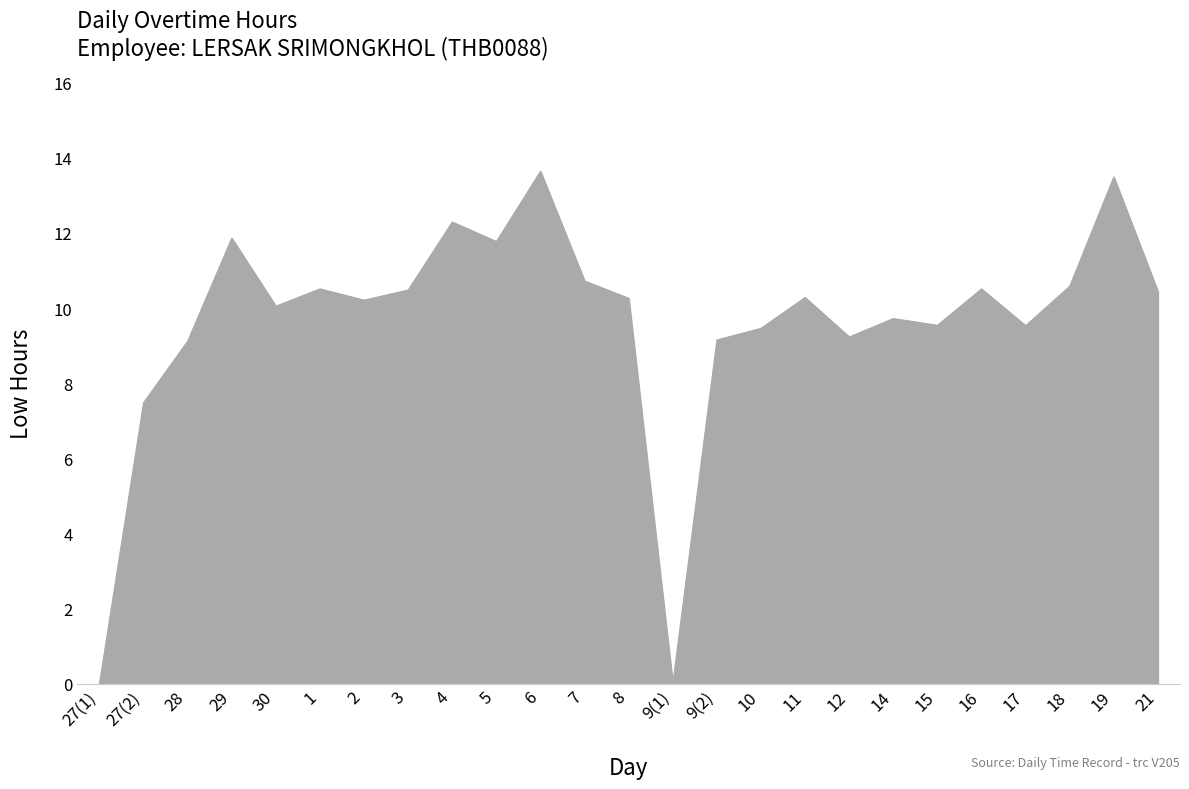

Where is the data nearest to the value 6?

27(2)